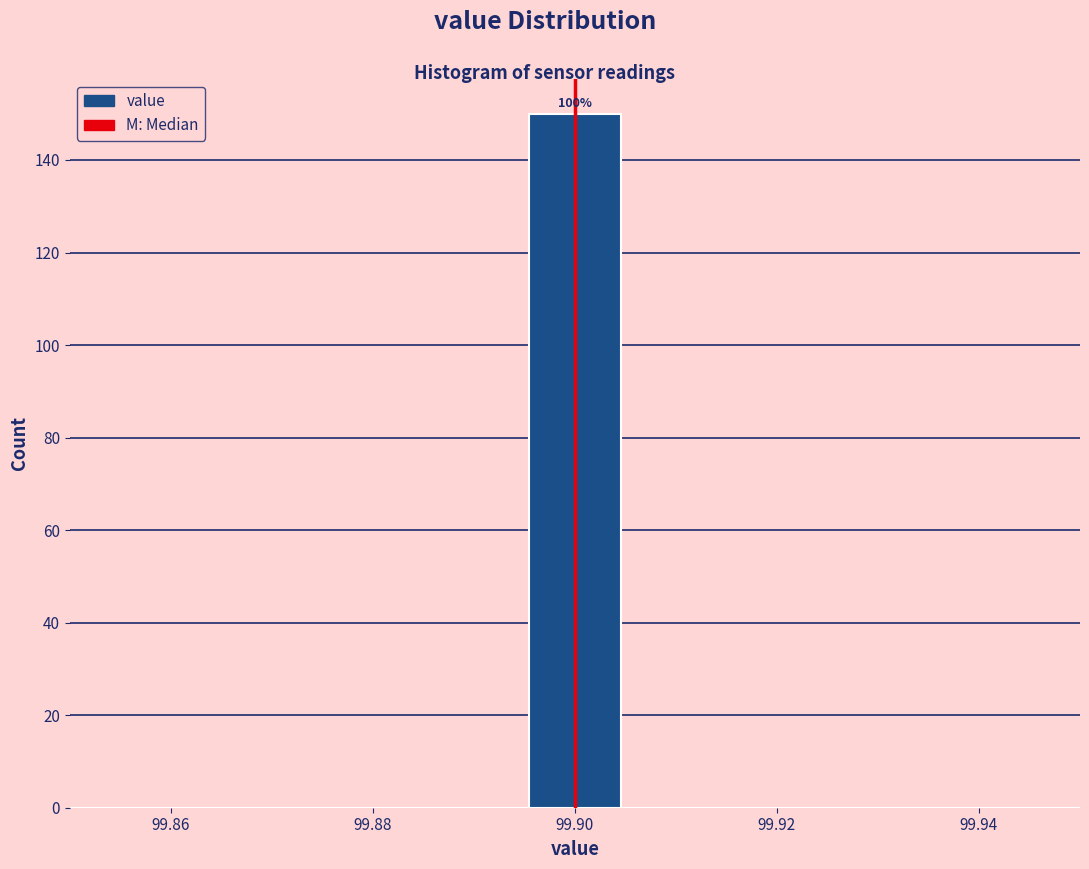

Which range on the x-axis has the tallest bar?

99.896 to 99.904